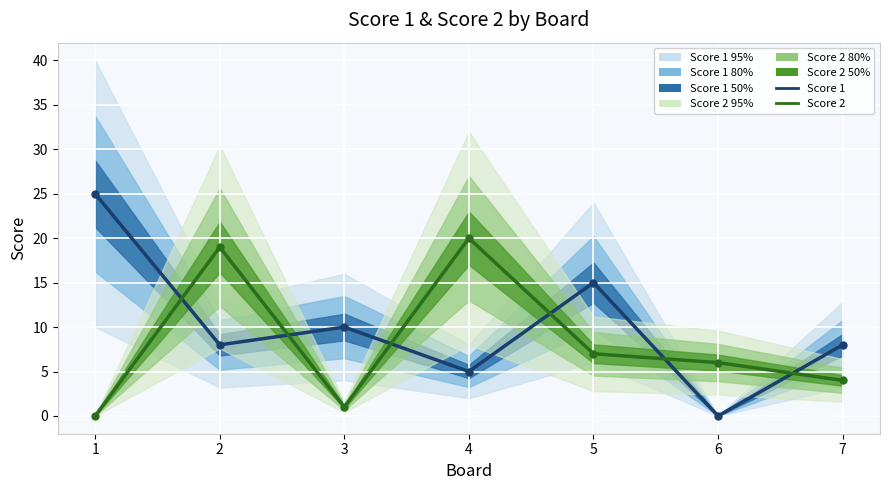

What is the value of the Score 2 point at the 5th from the left?

7